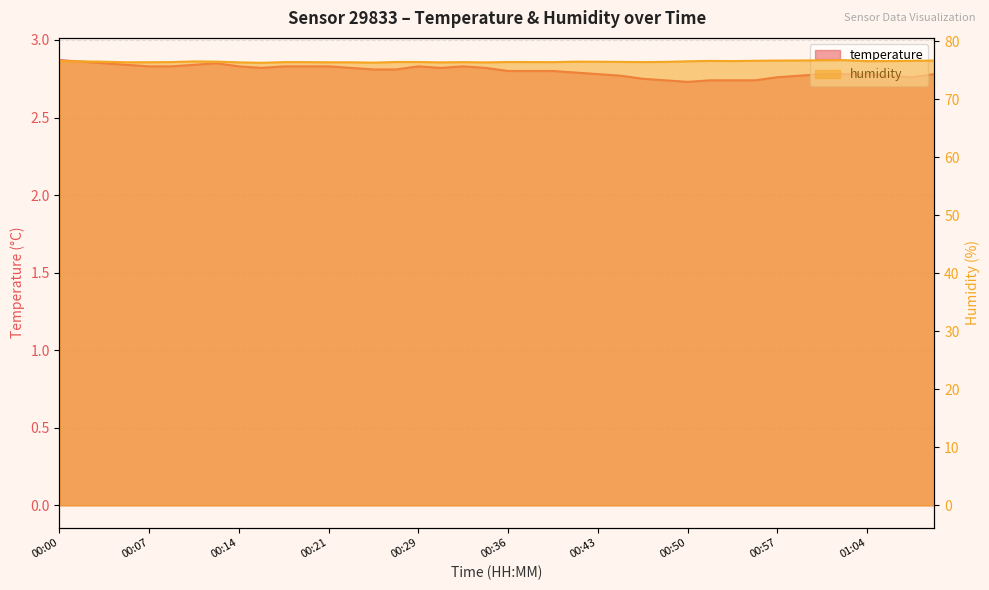

Reading right to left, extract all data points from this chart.

temperature: 01:10=2.8	01:08=2.8	01:06=2.8	01:04=2.8	01:03=2.8	01:01=2.8	00:59=2.8	00:57=2.8	00:55=2.7	00:54=2.7	00:52=2.7	00:50=2.7	00:48=2.7	00:47=2.8	00:45=2.8	00:43=2.8	00:41=2.8	00:39=2.8	00:37=2.8	00:36=2.8	00:34=2.8	00:32=2.8	00:30=2.8	00:29=2.8	00:27=2.8	00:25=2.8	00:23=2.8	00:21=2.8	00:20=2.8	00:18=2.8	00:16=2.8	00:14=2.8	00:13=2.9	00:11=2.8	00:09=2.8	00:07=2.8	00:05=2.8	00:04=2.9	00:02=2.9	00:00=2.9
humidity: 01:10=76.7	01:08=76.6	01:06=76.6	01:04=76.6	01:03=76.8	01:01=76.7	00:59=76.7	00:57=76.7	00:55=76.6	00:54=76.6	00:52=76.6	00:50=76.5	00:48=76.5	00:47=76.4	00:45=76.5	00:43=76.5	00:41=76.5	00:39=76.4	00:37=76.4	00:36=76.4	00:34=76.4	00:32=76.4	00:30=76.4	00:29=76.4	00:27=76.4	00:25=76.3	00:23=76.4	00:21=76.4	00:20=76.4	00:18=76.4	00:16=76.3	00:14=76.4	00:13=76.5	00:11=76.5	00:09=76.4	00:07=76.4	00:05=76.4	00:04=76.5	00:02=76.5	00:00=76.6